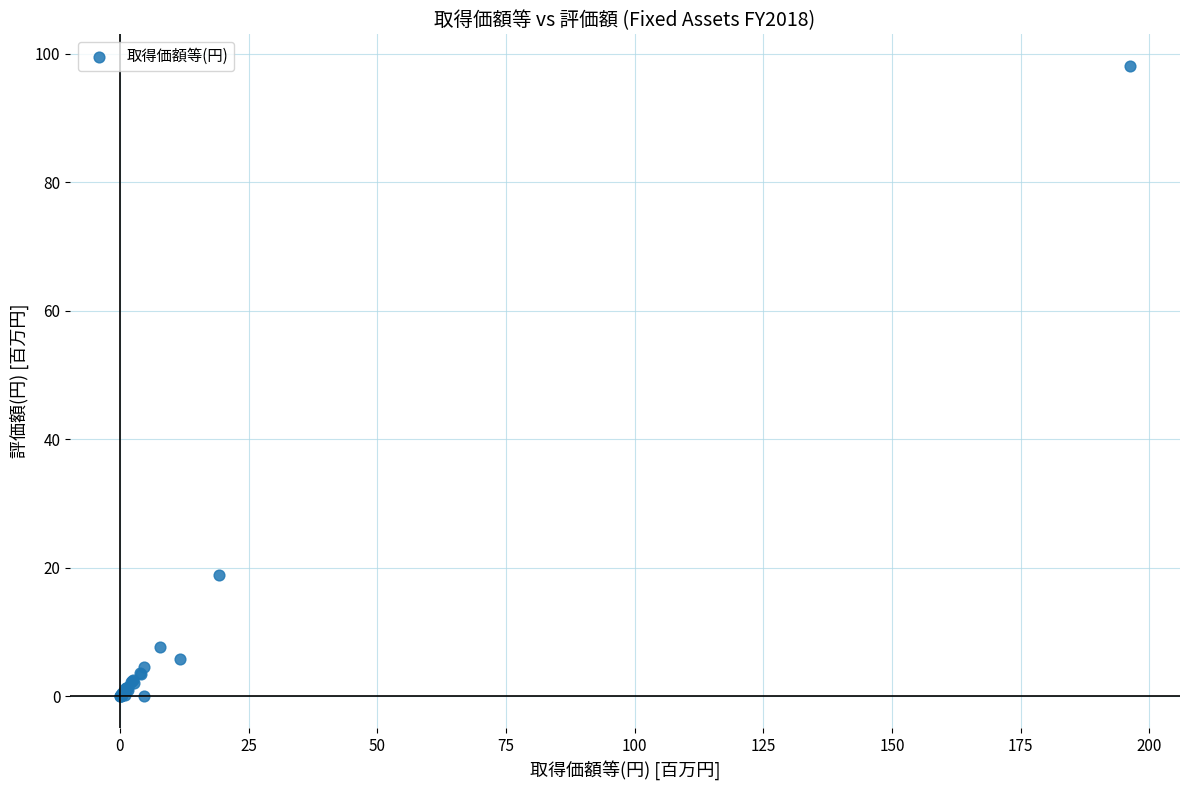

What Y value in the scatter plot is closest to 49?

18.8